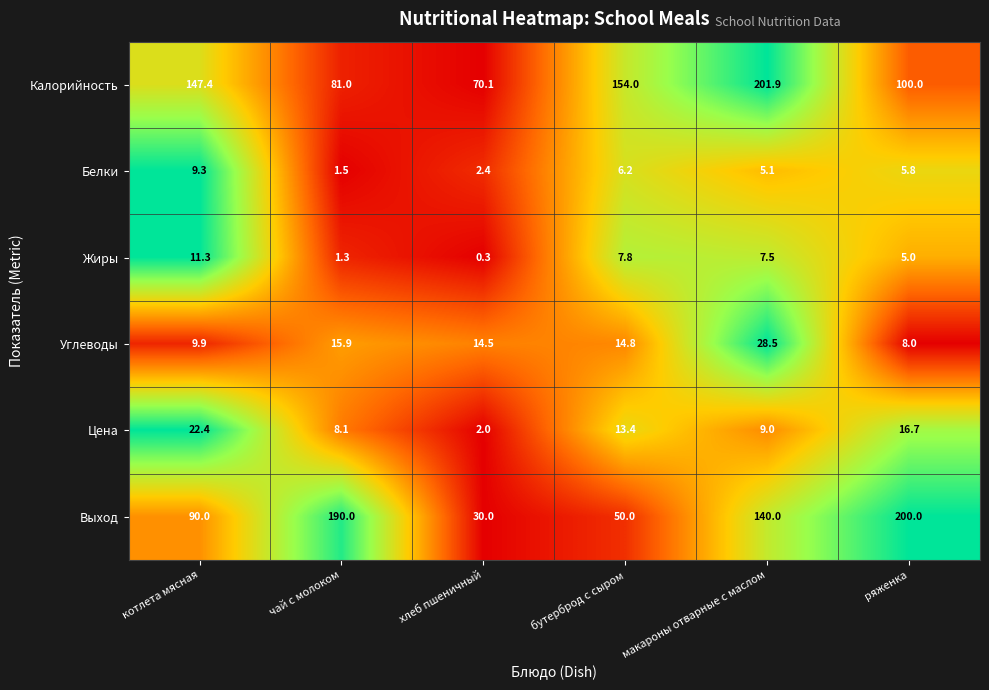

True or false: Углеводы has a value of 15.9 at чай с молоком.

True